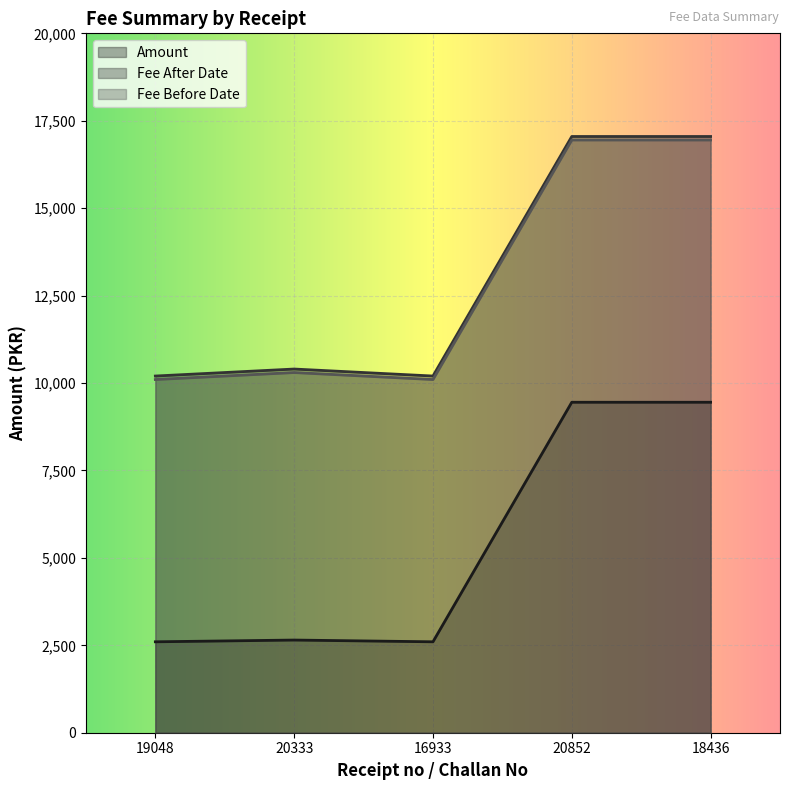

What is the label of the 2nd point from the left?

20333